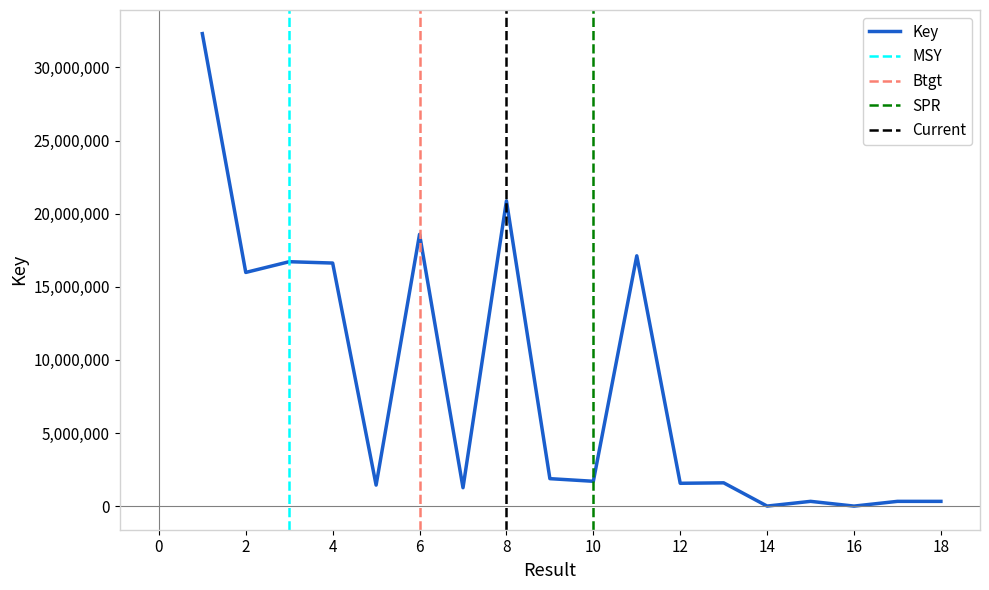

What is the difference between the values at 10 and 17?

1372183